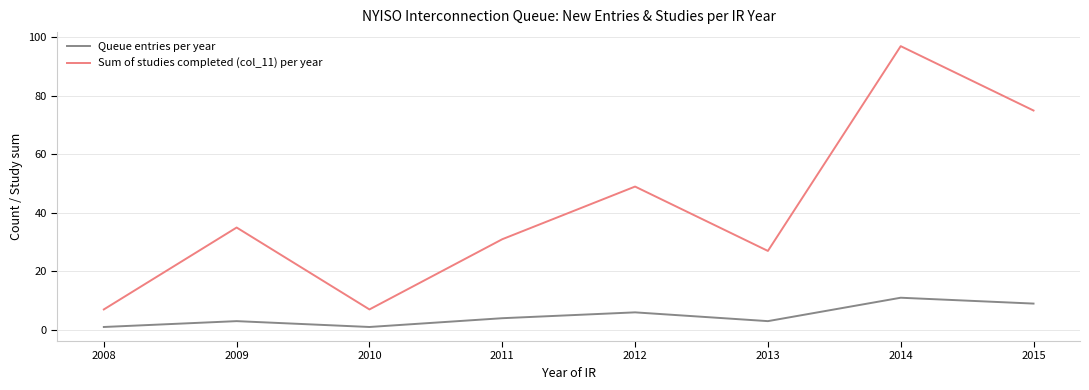

How many Queue entries per year values are between 3 and 9?

5